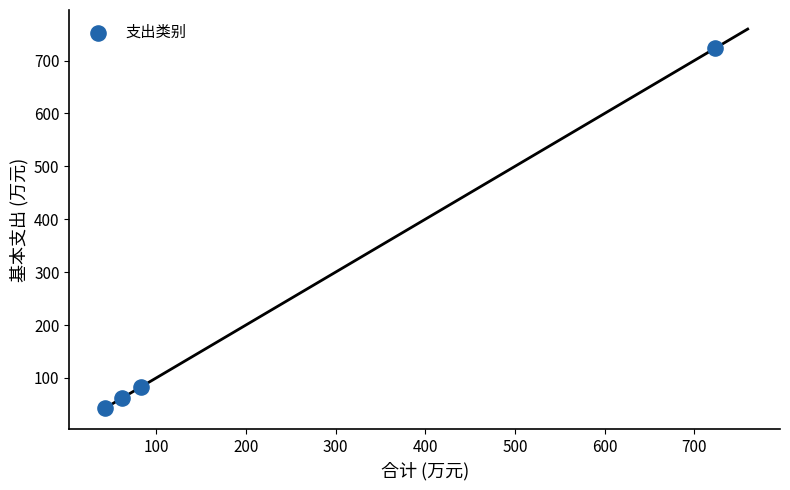

What Y value in the scatter plot is closest to 383?

82.8